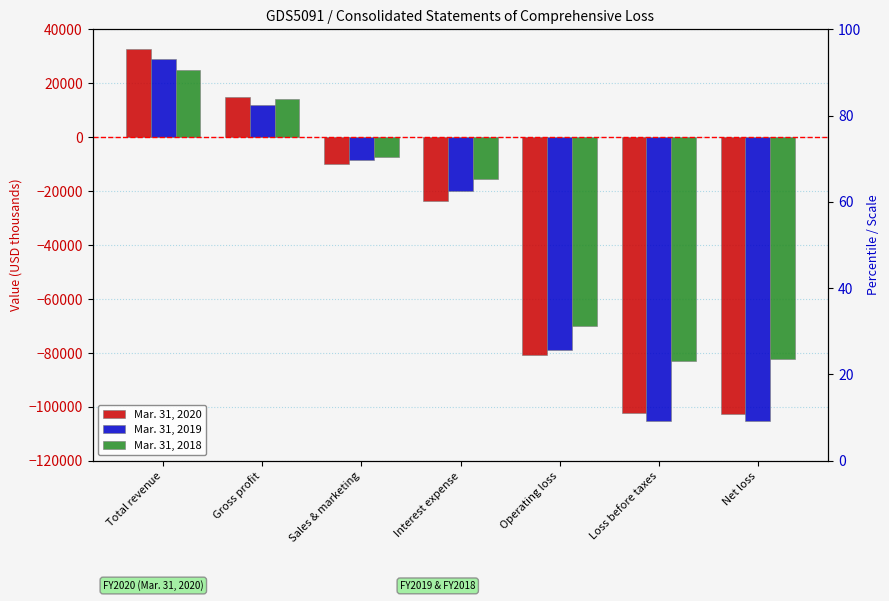

At which category is the sum across all series the highest?

Total revenue